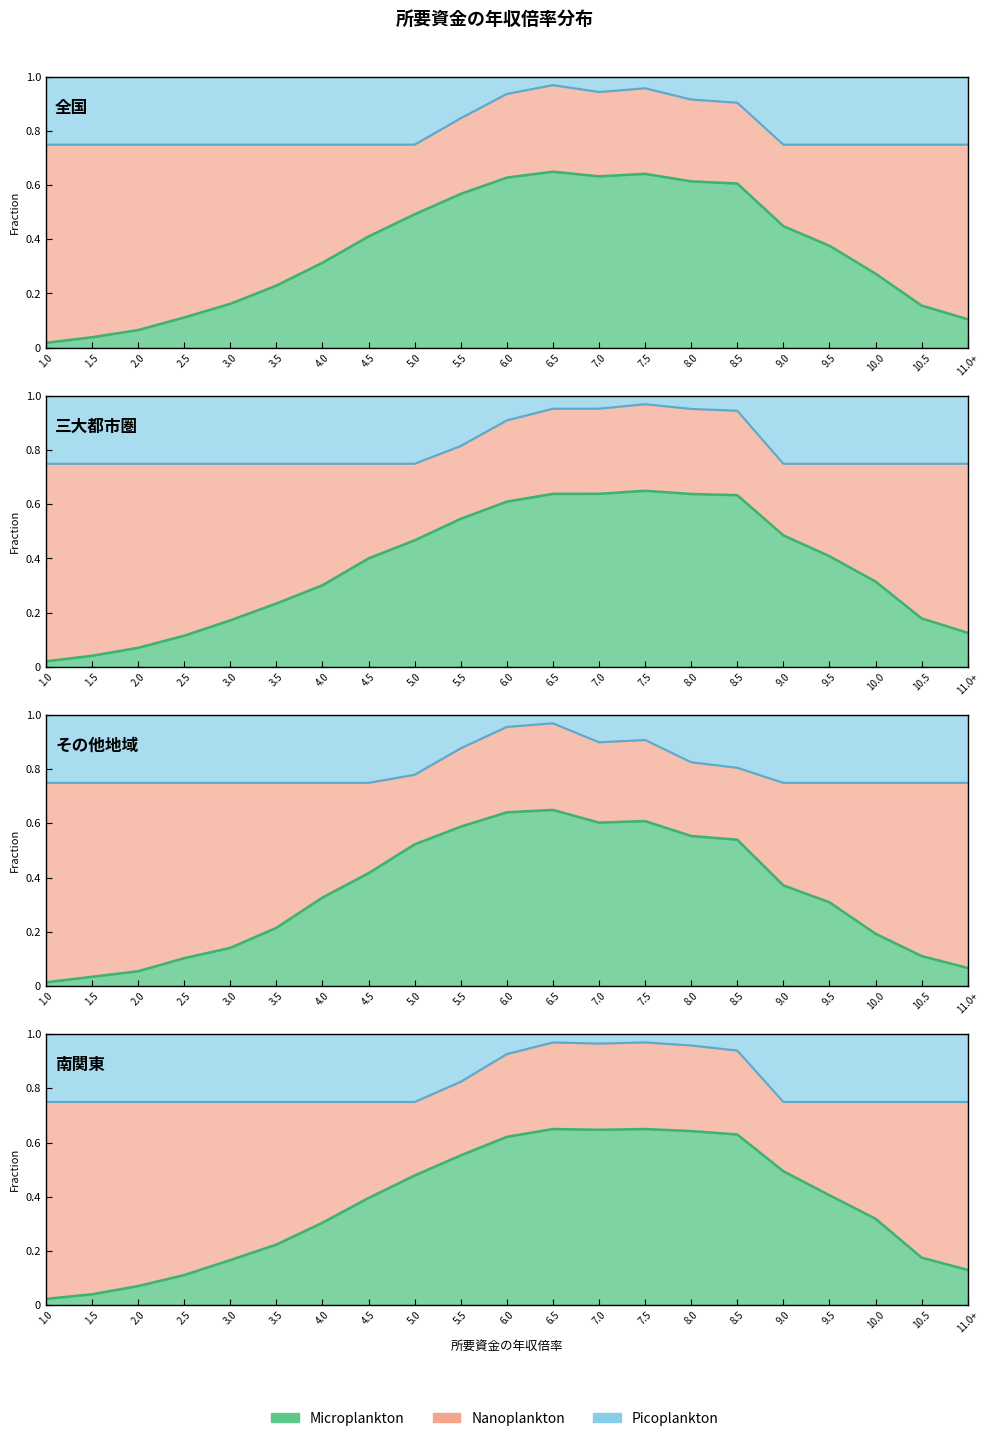

At how many categories does at least one series exceed 0?

21